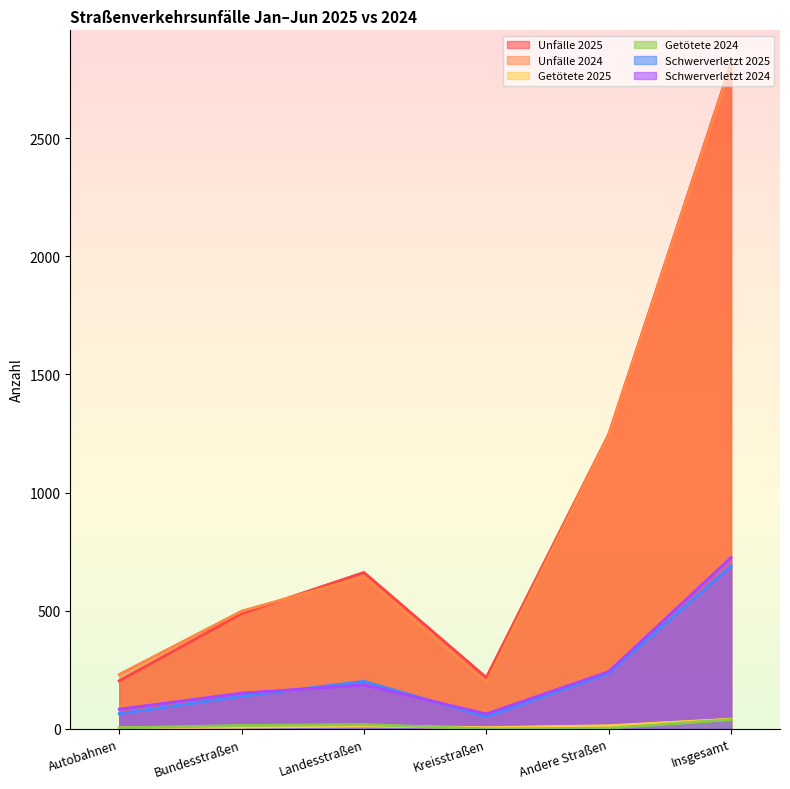

At Andere Straßen, list the series in order from largest to smallest.

Unfälle 2025, Unfälle 2024, Schwerverletzt 2024, Schwerverletzt 2025, Getötete 2025, Getötete 2024